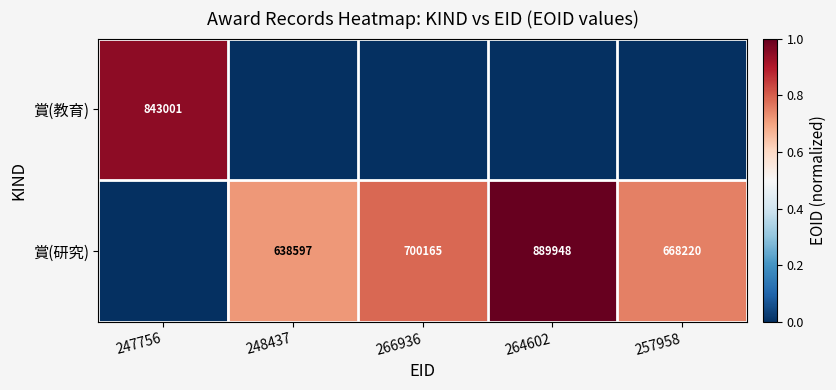

What is the sum of the 賞(研究) values at 264602 and 257958?

1558168